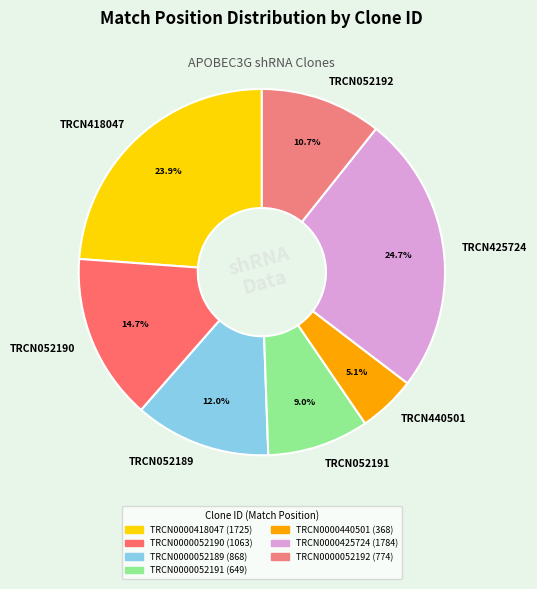

What percentage is NOT represented by TRCN052189?

88.0%